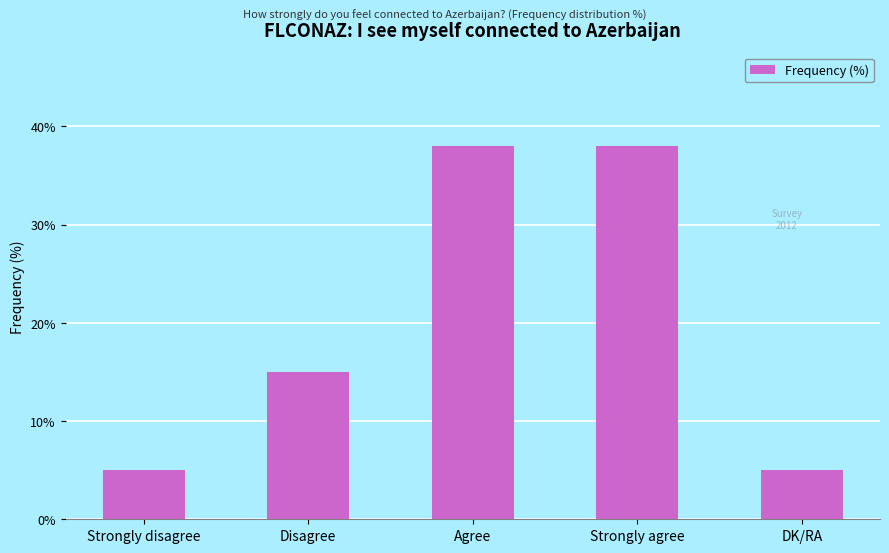

What is the approximate value at Disagree, to the nearest 5?

15